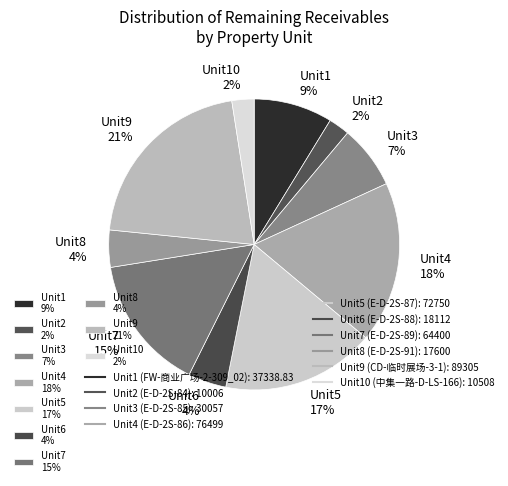

To the nearest percent, what percentage of the pie is Unit1 9%?

9%